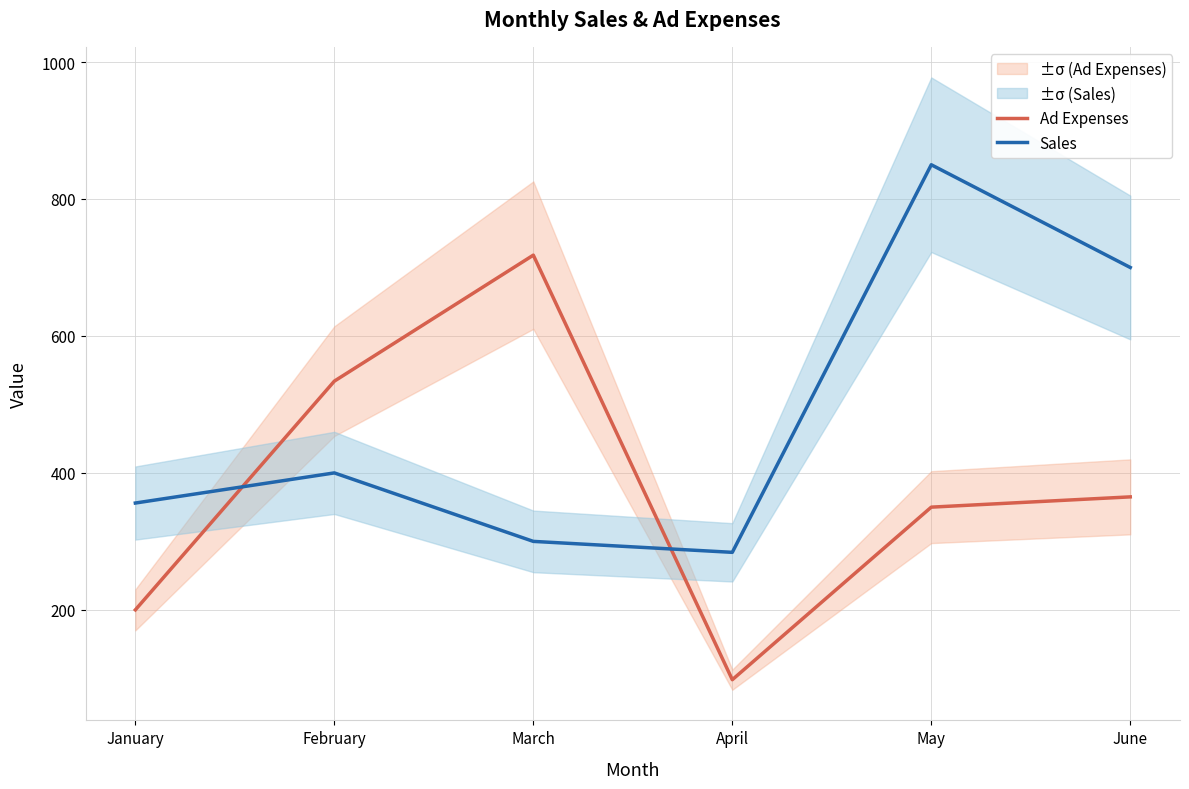

The value of Ad Expenses at June is 203. True or false?

False